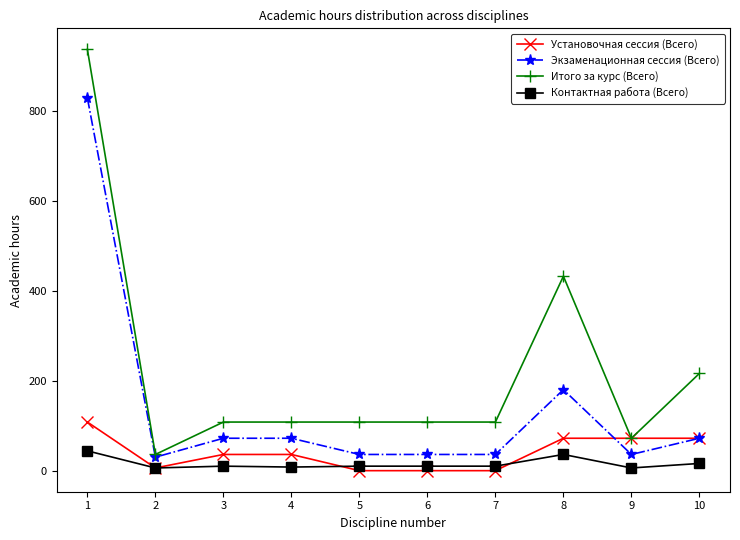

What is the total value across all series at 6?

154